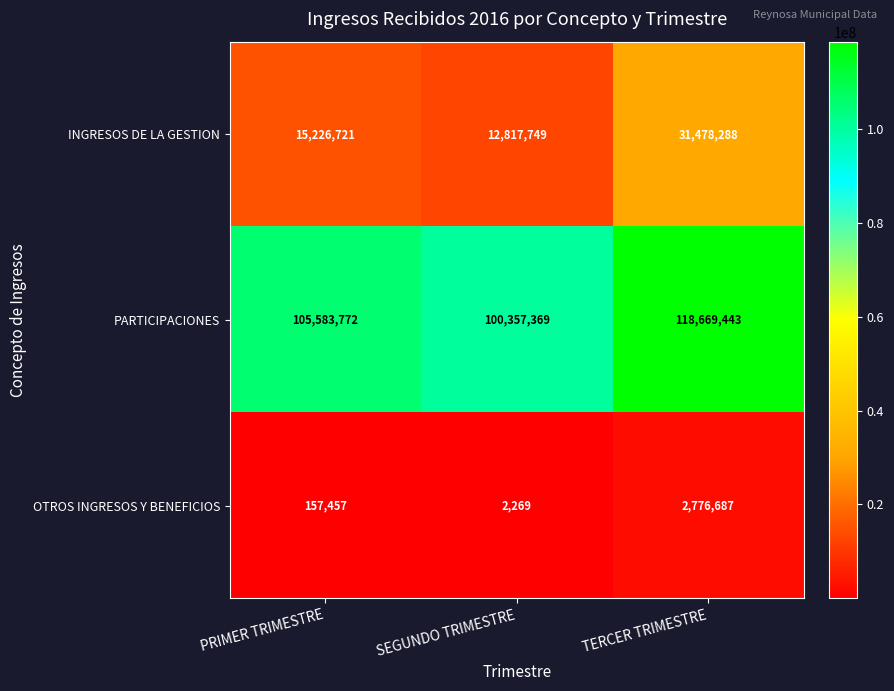

Which category has the highest value across all series?

TERCER TRIMESTRE